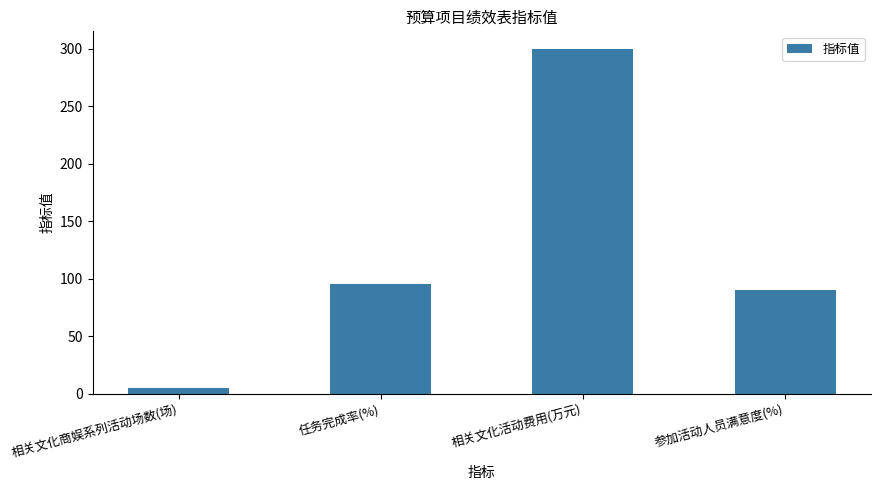

What position from the left is 参加活动人员满意度(%)?

4